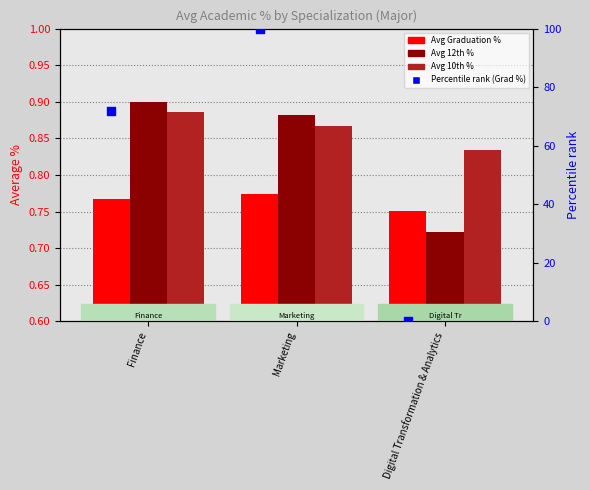

What are all the series names shown in the legend?

Avg Graduation %, Avg 12th %, Avg 10th %, Percentile rank (Grad %)